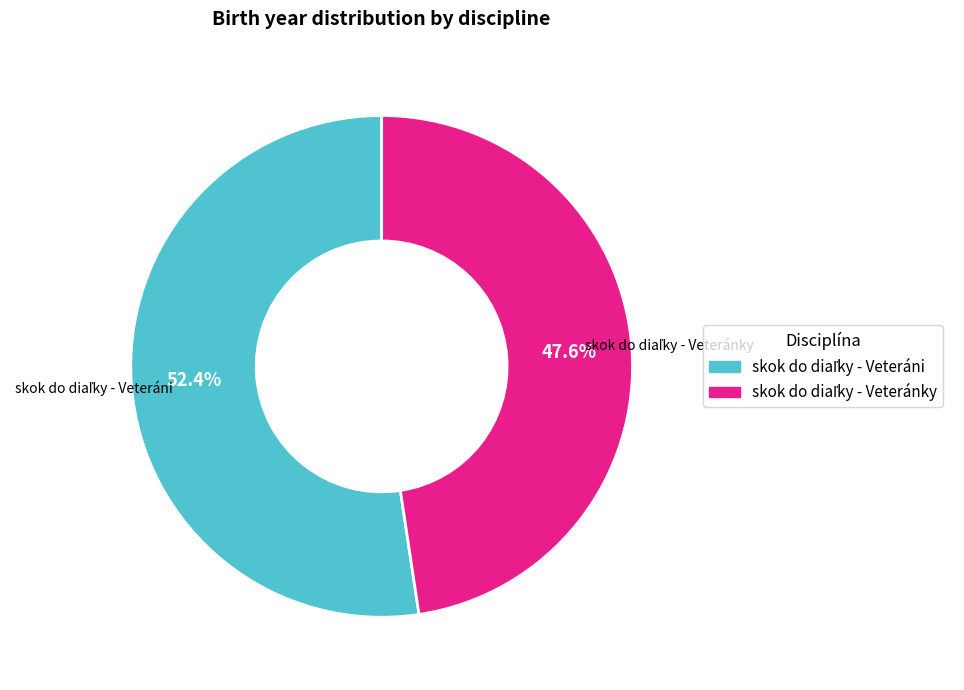

Is there any slice that represents more than half of the pie?

Yes